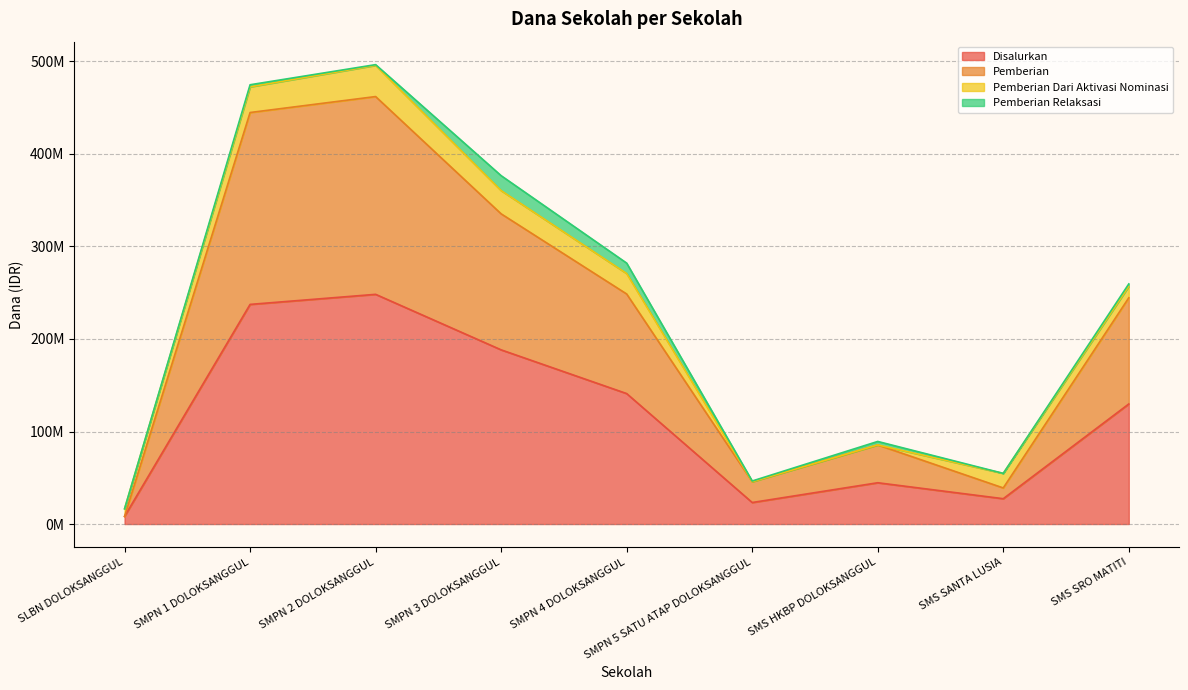

Does the chart display data point markers on the line(s)?

No